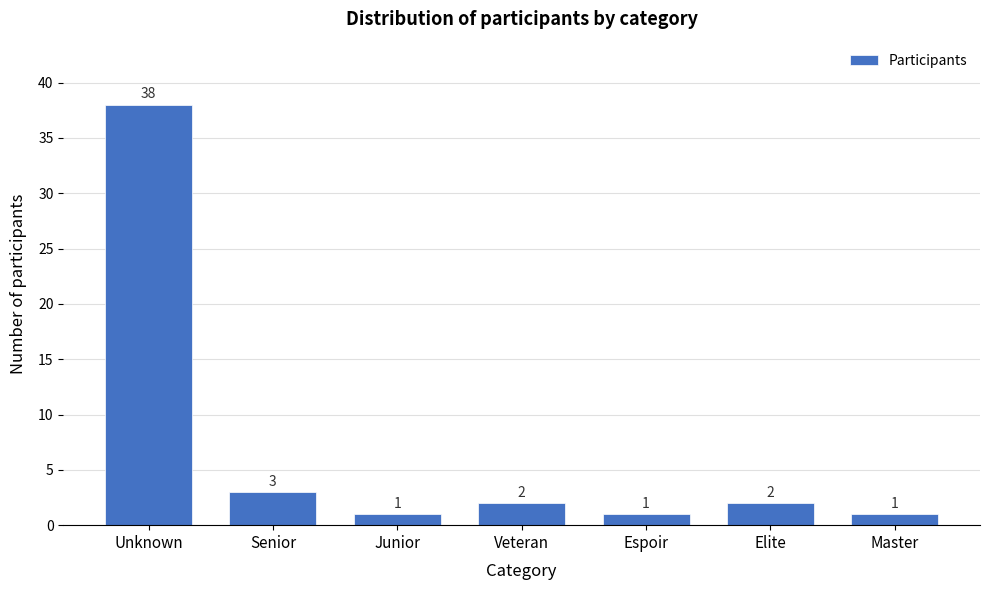

Reading left to right, extract all data points from this chart.

38	3	1	2	1	2	1